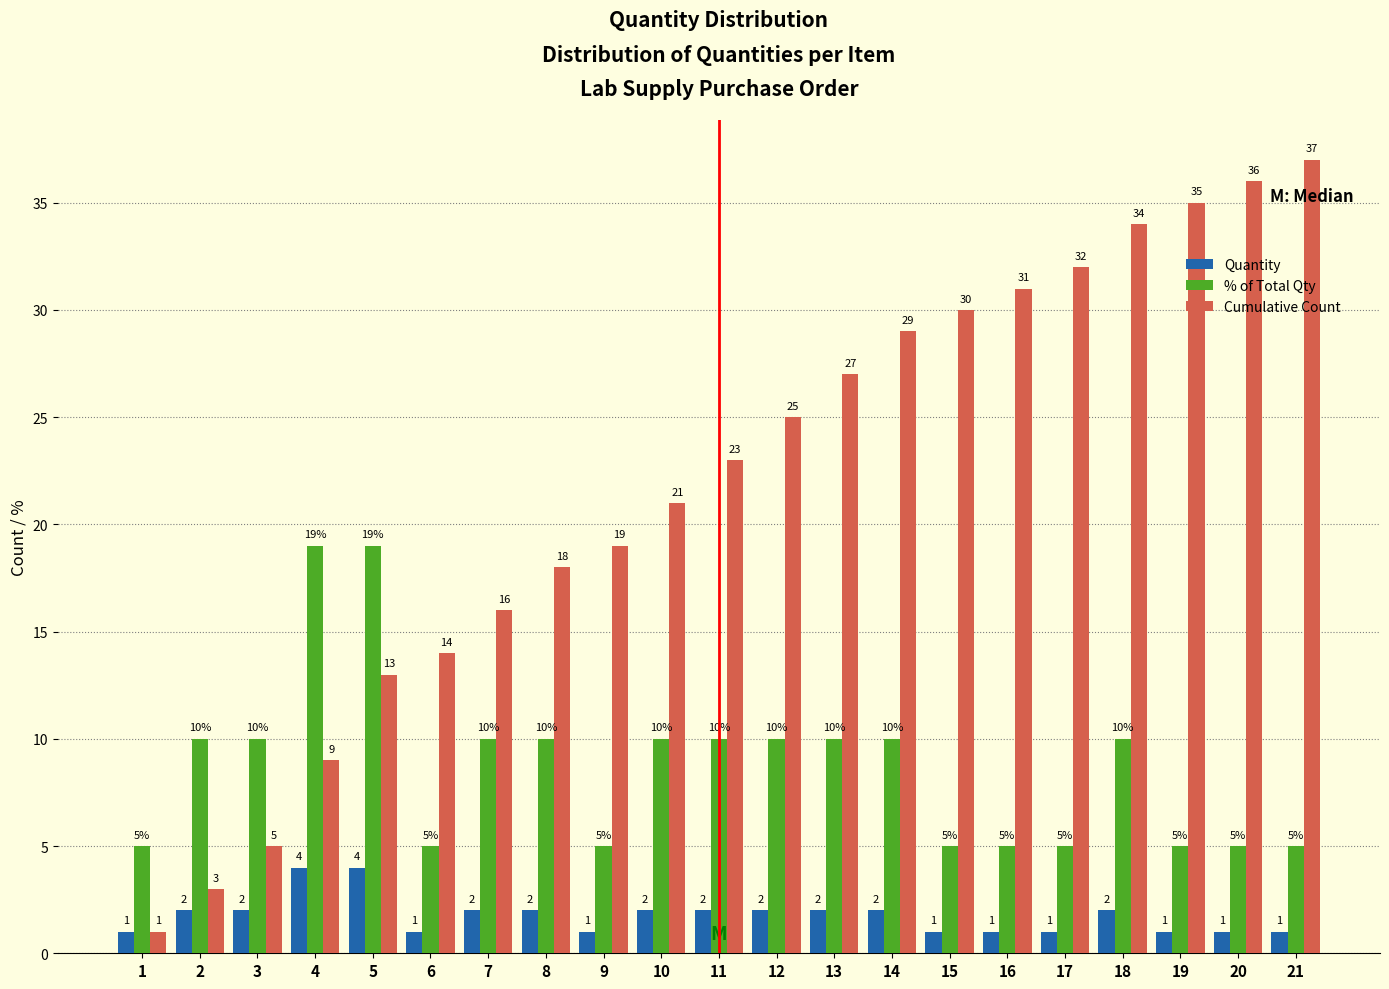

Reading left to right, transcribe all the data shown in this chart.

Quantity: 1=1	2=2	3=2	4=4	5=4	6=1	7=2	8=2	9=1	10=2	11=2	12=2	13=2	14=2	15=1	16=1	17=1	18=2	19=1	20=1	21=1
% of Total Qty: 1=5	2=10	3=10	4=19	5=19	6=5	7=10	8=10	9=5	10=10	11=10	12=10	13=10	14=10	15=5	16=5	17=5	18=10	19=5	20=5	21=5
Cumulative Count: 1=1	2=3	3=5	4=9	5=13	6=14	7=16	8=18	9=19	10=21	11=23	12=25	13=27	14=29	15=30	16=31	17=32	18=34	19=35	20=36	21=37